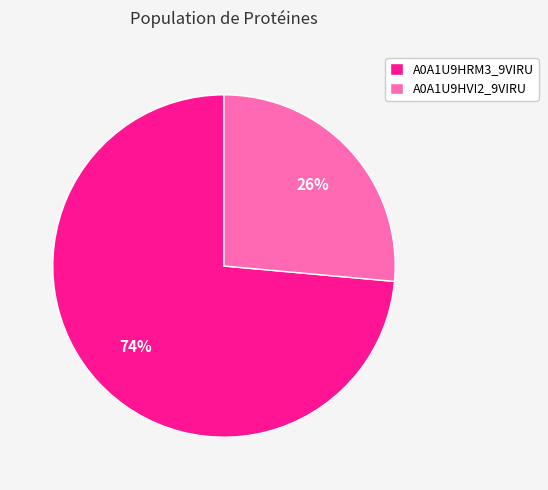

Between A0A1U9HRM3_9VIRU and A0A1U9HVI2_9VIRU, which is larger?

A0A1U9HRM3_9VIRU